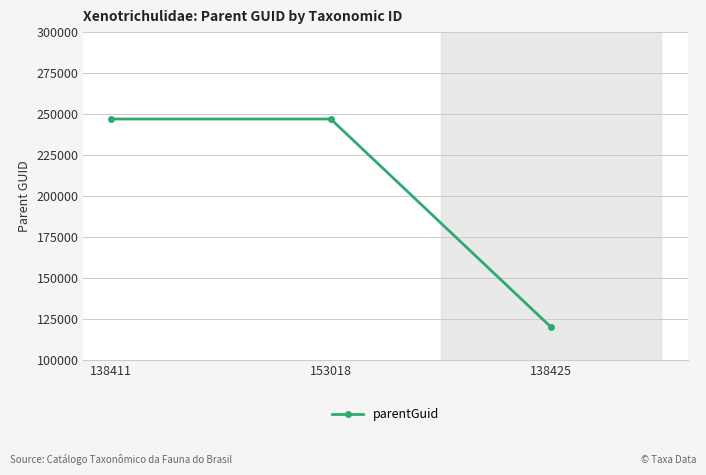

How many values are below 247009?

1